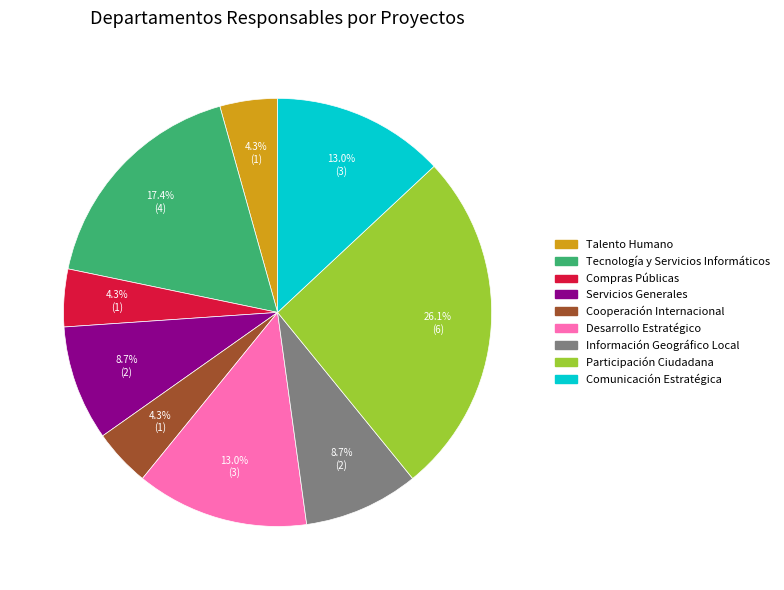

Is there any slice that represents more than half of the pie?

No